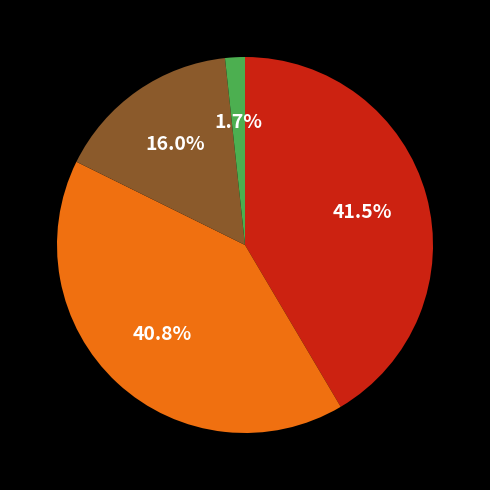

Is there a majority slice in this chart?

No